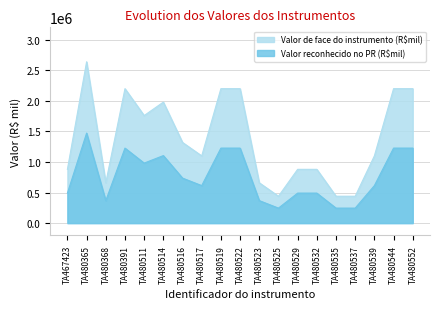

Which label corresponds to the smallest value in the chart?

TA480525